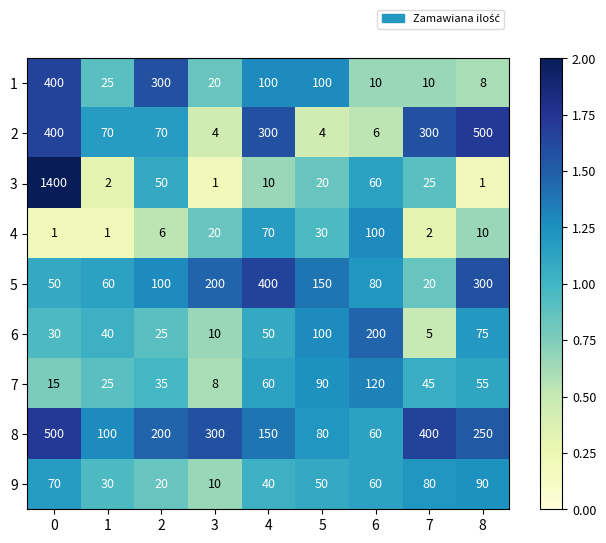

What is the difference between the 8 values at 3 and 6?

240